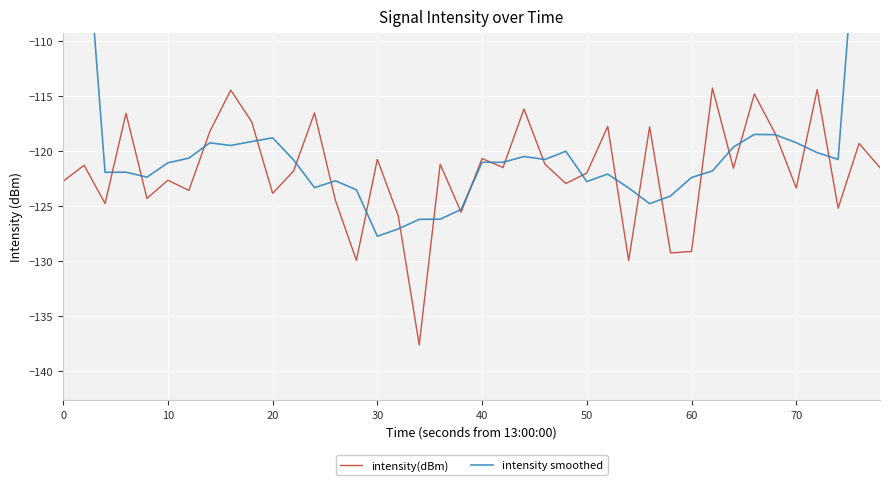

Is it true that intensity(dBm) equals -215.3 at 0?

False